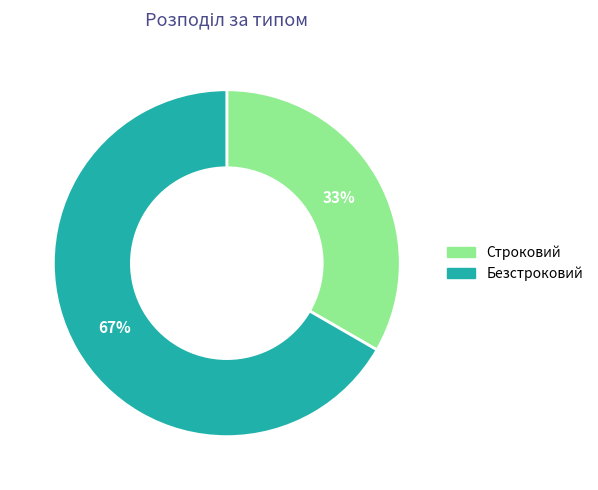

Between Безстроковий and Строковий, which is larger?

Безстроковий